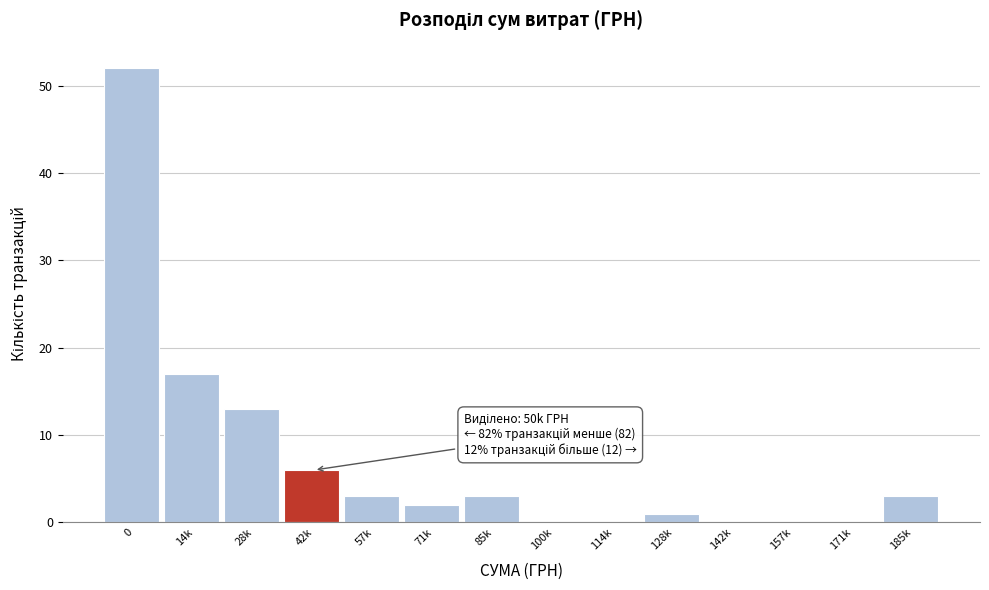

Reading left to right, extract all data points from this chart.

0=52	14k=17	28k=13	42k=6	57k=3	71k=2	85k=3	100k=0	114k=0	128k=1	142k=0	157k=0	171k=0	185k=3